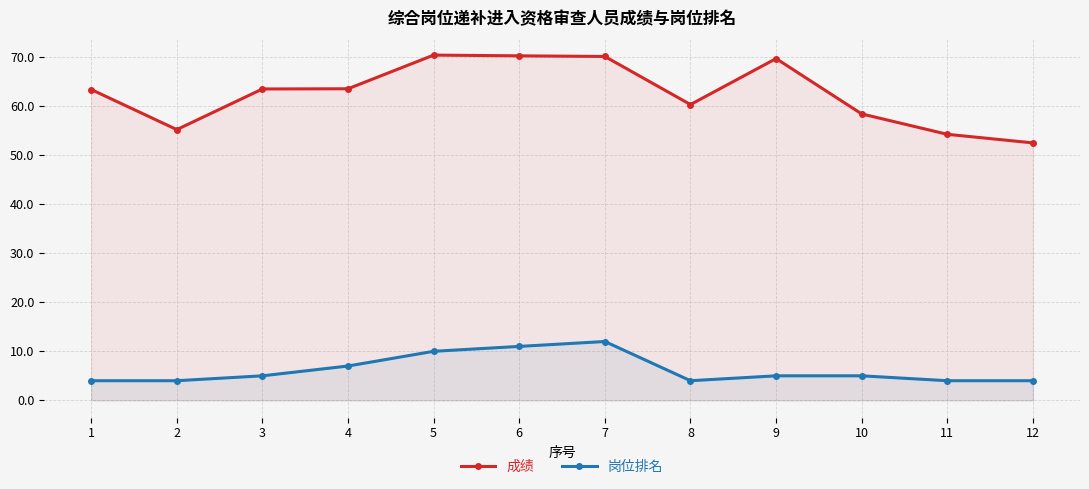

Reading left to right, what are all the values shown in this chart?

成绩: 1=63.4	2=55.2	3=63.5	4=63.6	5=70.4	6=70.3	7=70.2	8=60.3	9=69.7	10=58.4	11=54.3	12=52.5
岗位排名: 1=4.0	2=4.0	3=5.0	4=7.0	5=10.0	6=11.0	7=12.0	8=4.0	9=5.0	10=5.0	11=4.0	12=4.0